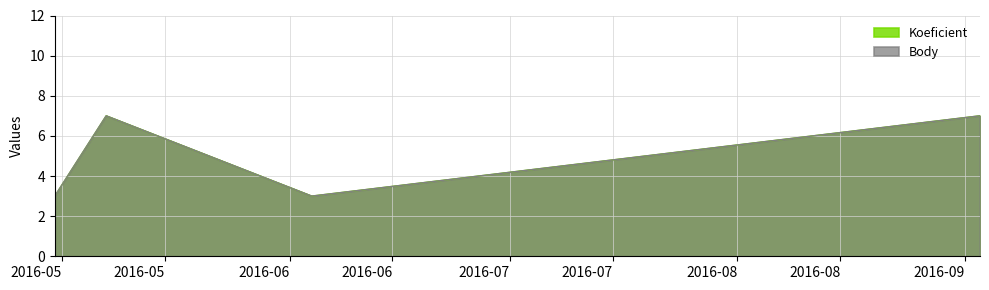

Reading left to right, transcribe all the data shown in this chart.

Koeficient: 2016-04-30=3	2016-05-07=7	2016-06-04=3	2016-09-03=7
Body: 2016-04-30=3	2016-05-07=7	2016-06-04=3	2016-09-03=7